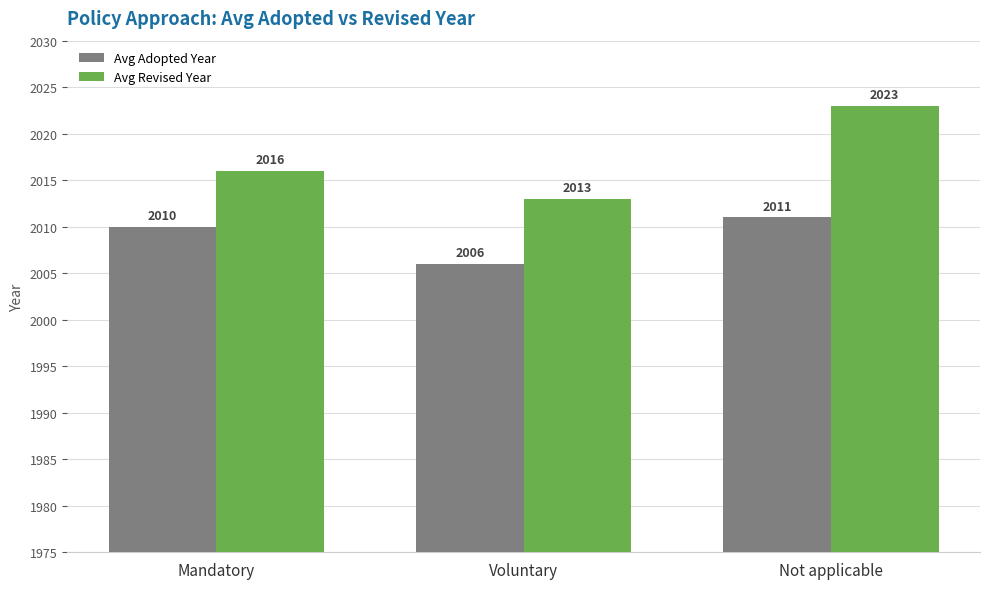

Which label corresponds to the smallest value in the chart?

Voluntary